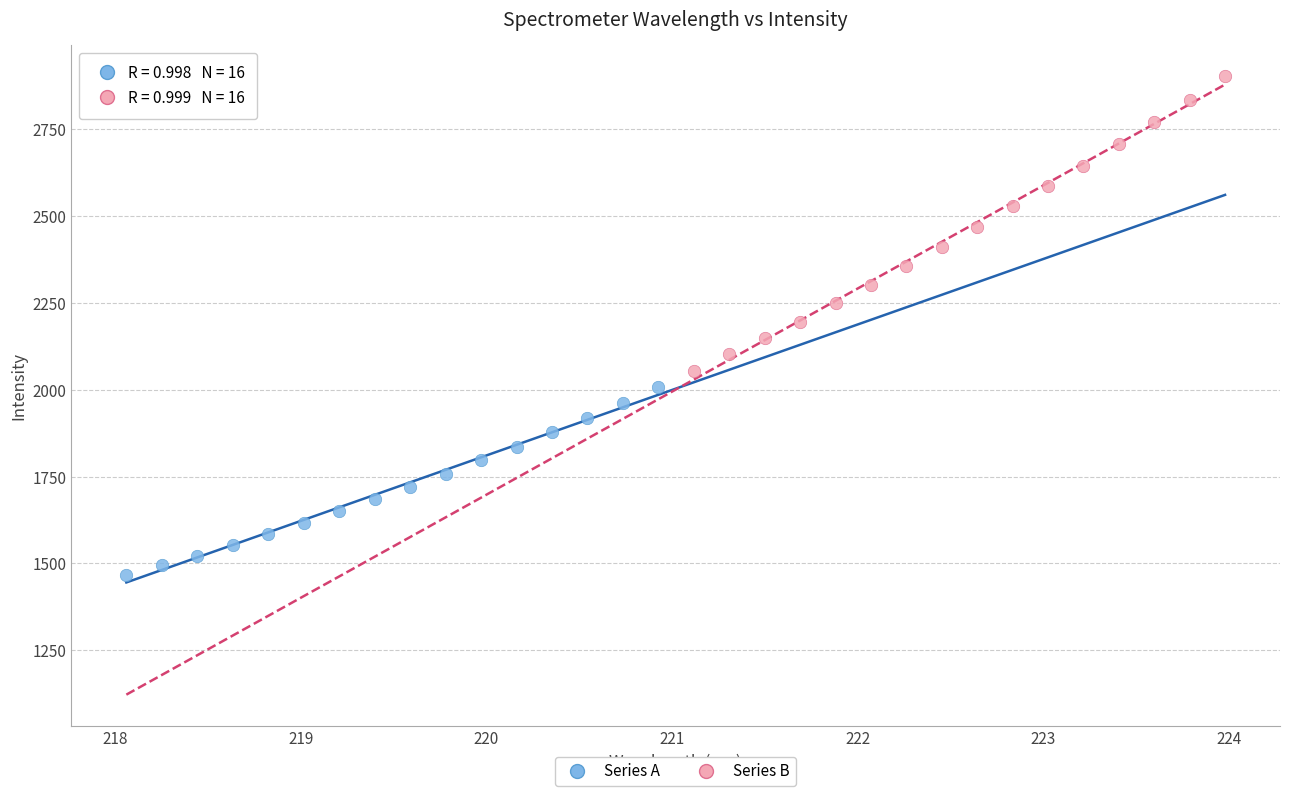

Which series reaches the minimum Y coordinate?

Series A